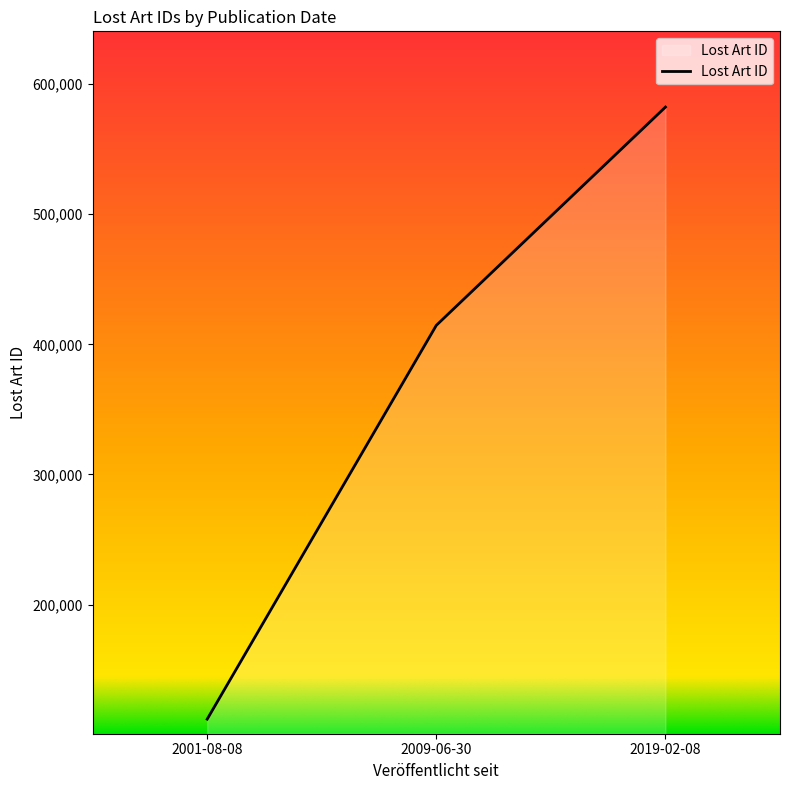

What is the minimum value shown in the chart?

111972